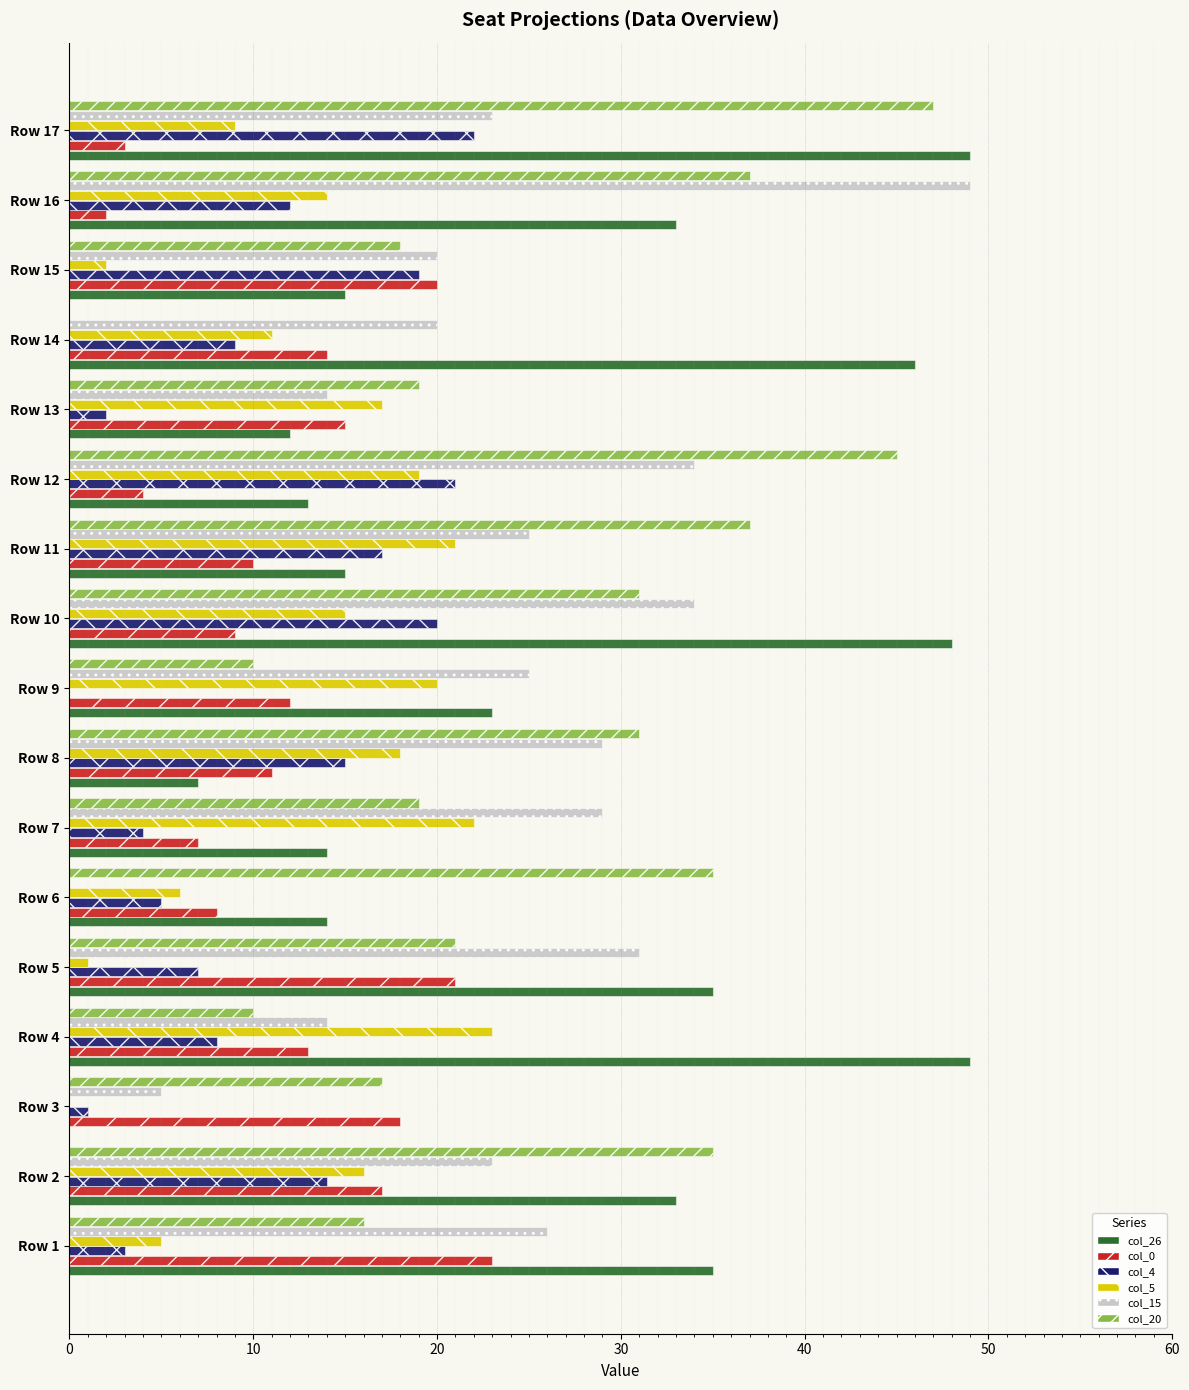

Between Row 9 and Row 10, which series saw the biggest shift?

col_26